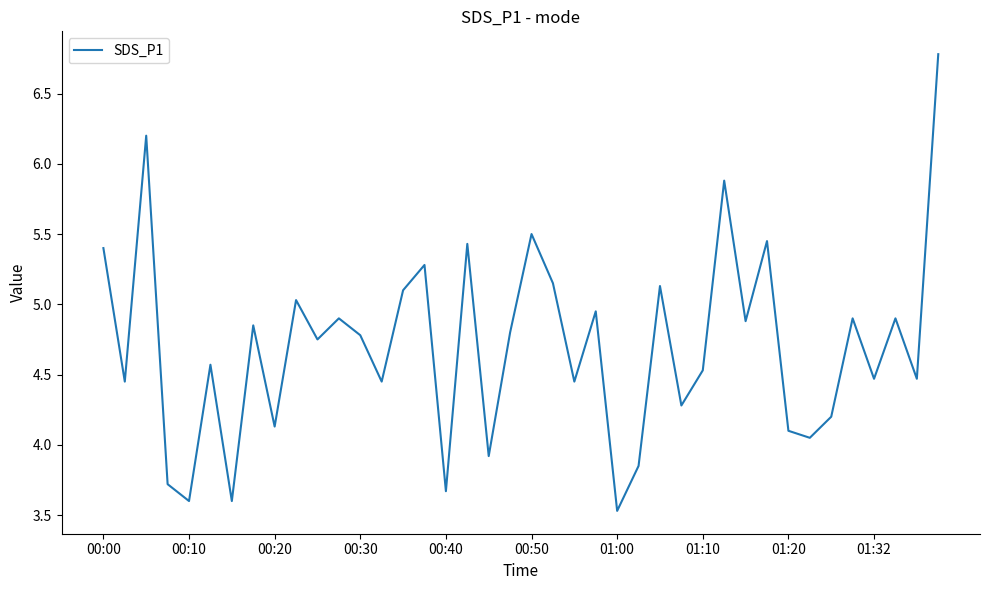

What is the smallest value displayed?

3.5